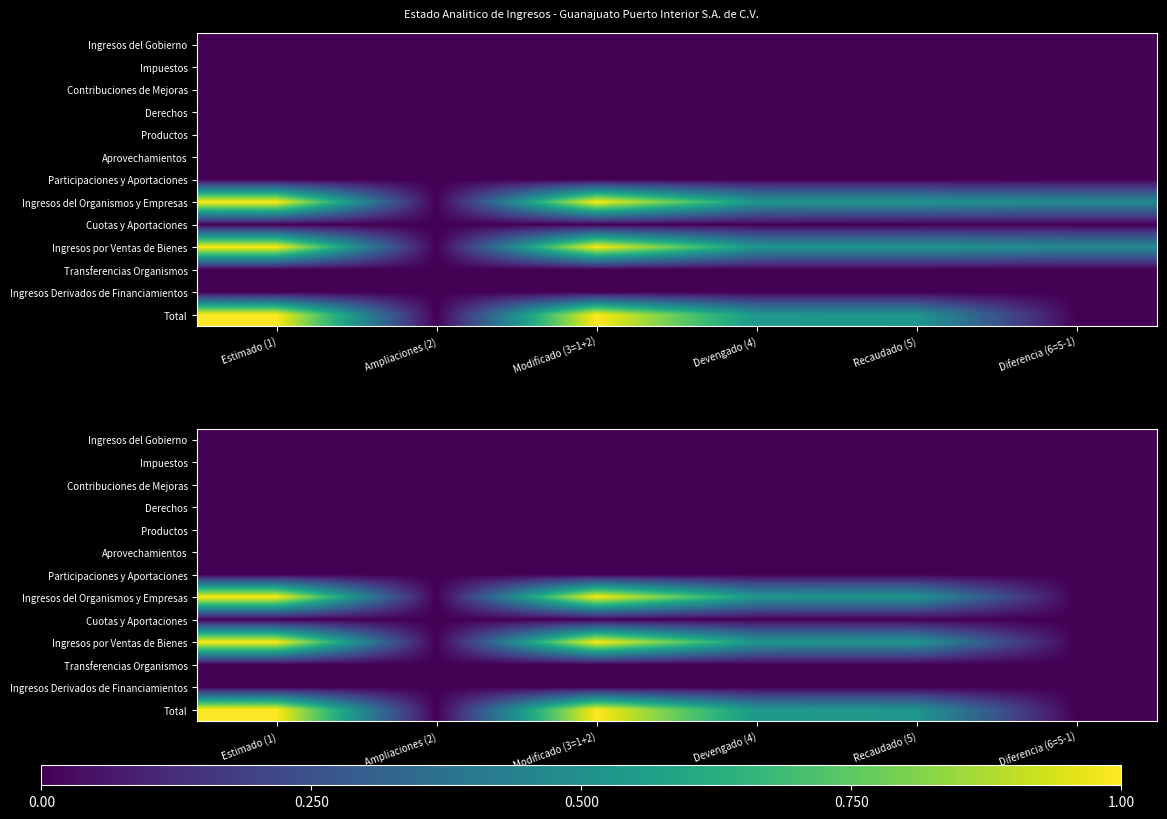

Which has a higher value, Estimado (1) or Modificado (3=1+2)?

Estimado (1)